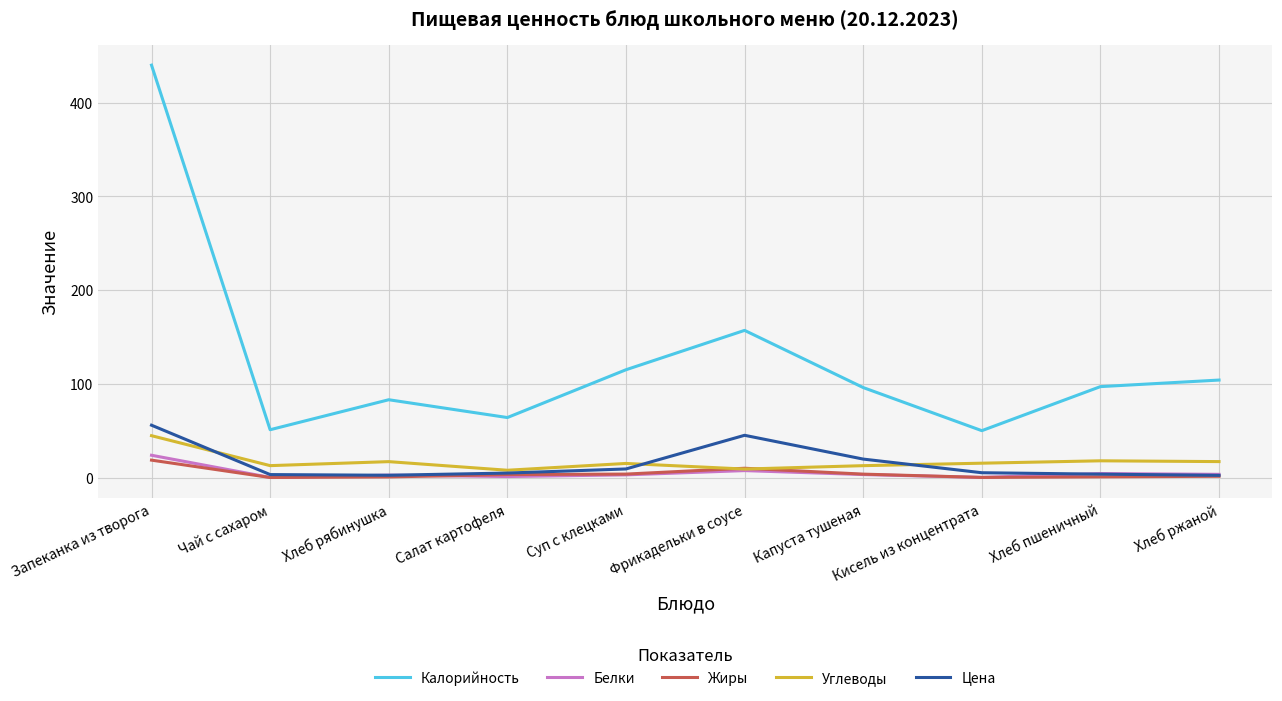

What is the difference between the maximum and minimum values in the Углеводы series?

36.9